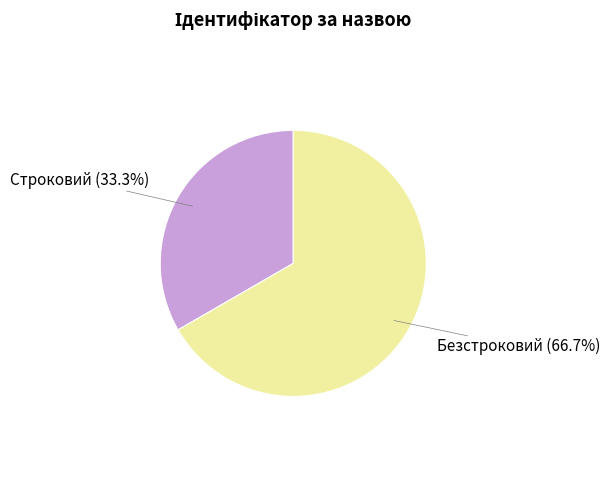

Does any single category account for the majority?

Yes